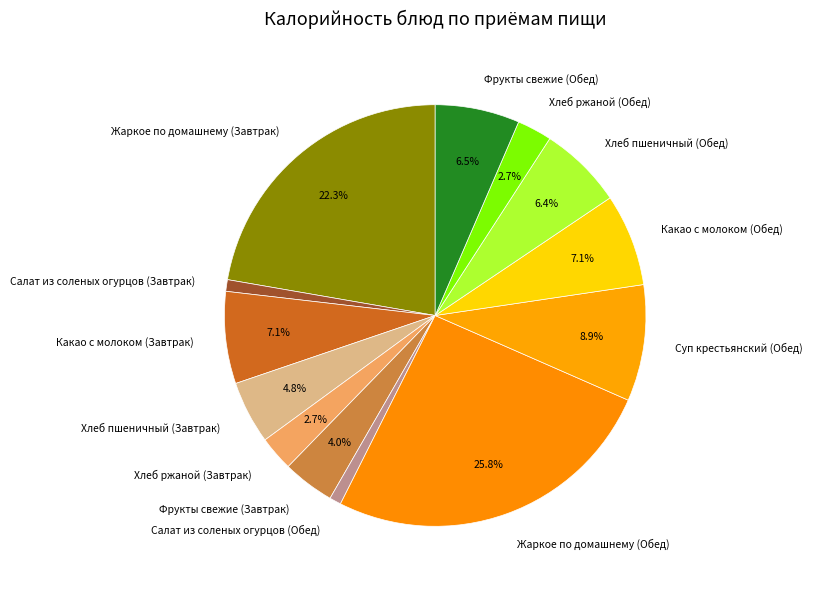

To the nearest percent, what is the difference between the largest and smallest slice percentages?

25%